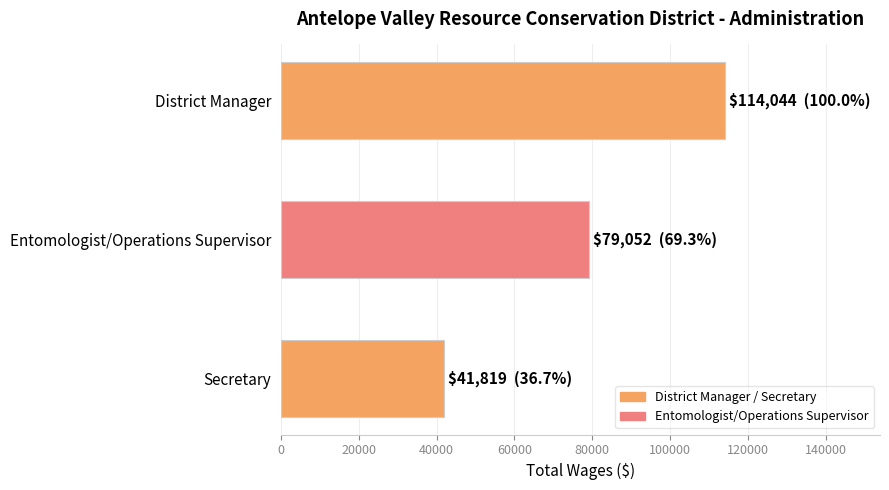

Are the bars grouped side by side (vs. stacked)?

No